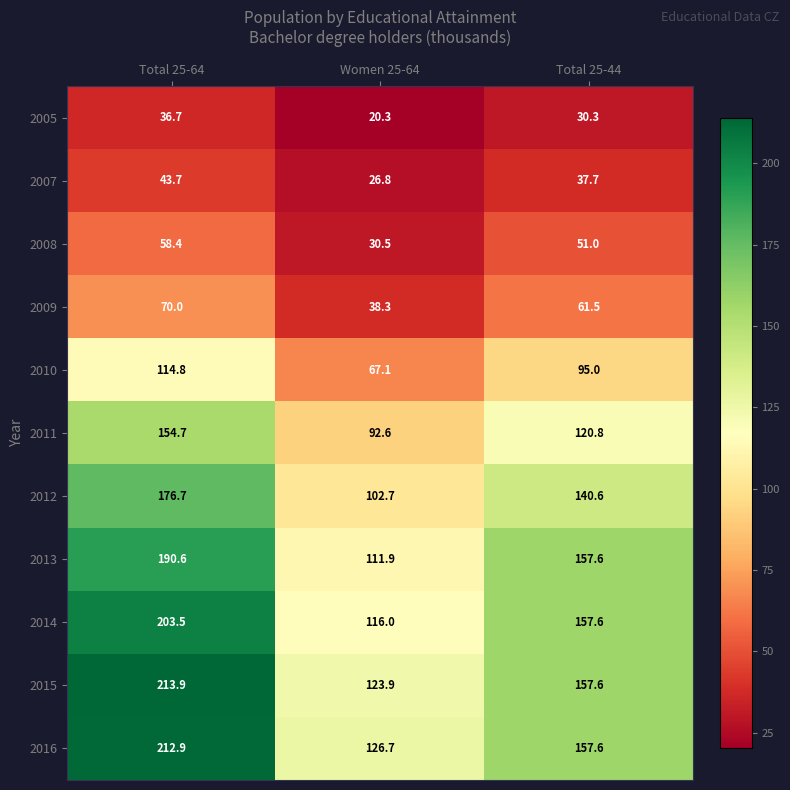

The 2012 series shows 102.7 at Women 25-64. True or false?

True